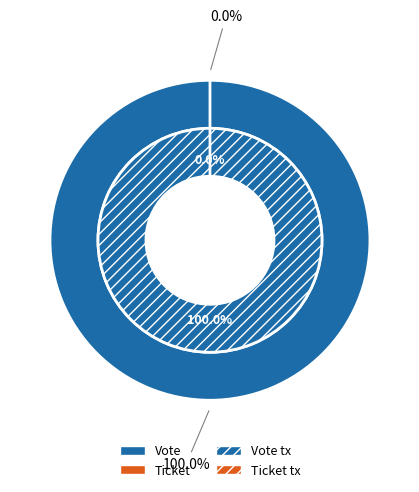

The Ticket slice represents 0% of the pie. True or false?

True